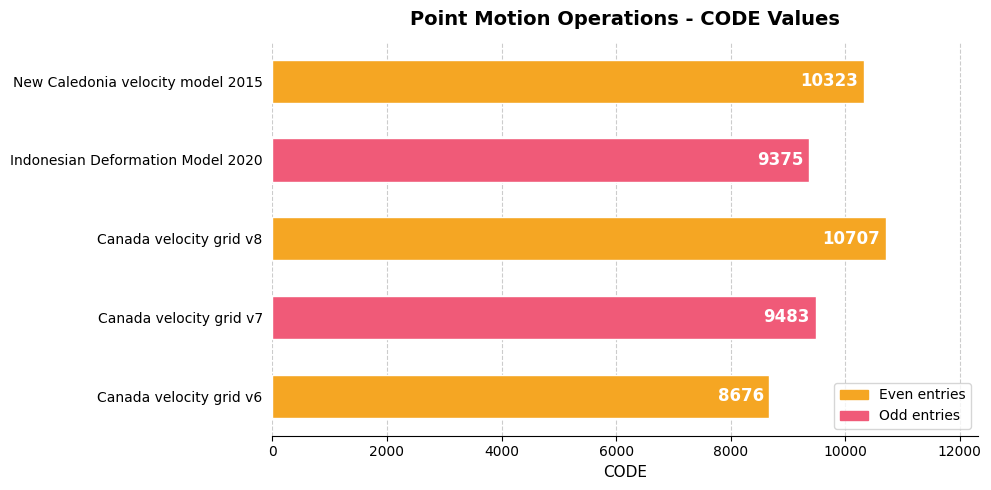

Rank the categories by value from lowest to highest.

Canada velocity grid v6, Indonesian Deformation Model 2020, Canada velocity grid v7, New Caledonia velocity model 2015, Canada velocity grid v8